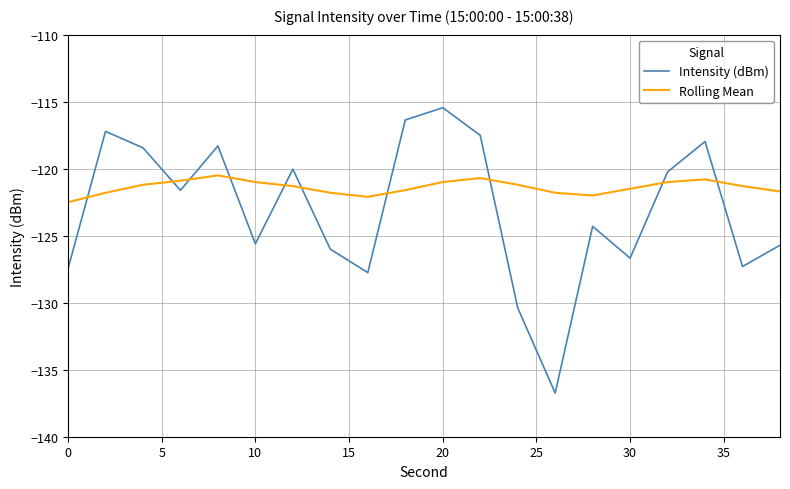

What is the minimum value shown in the chart?

-136.7